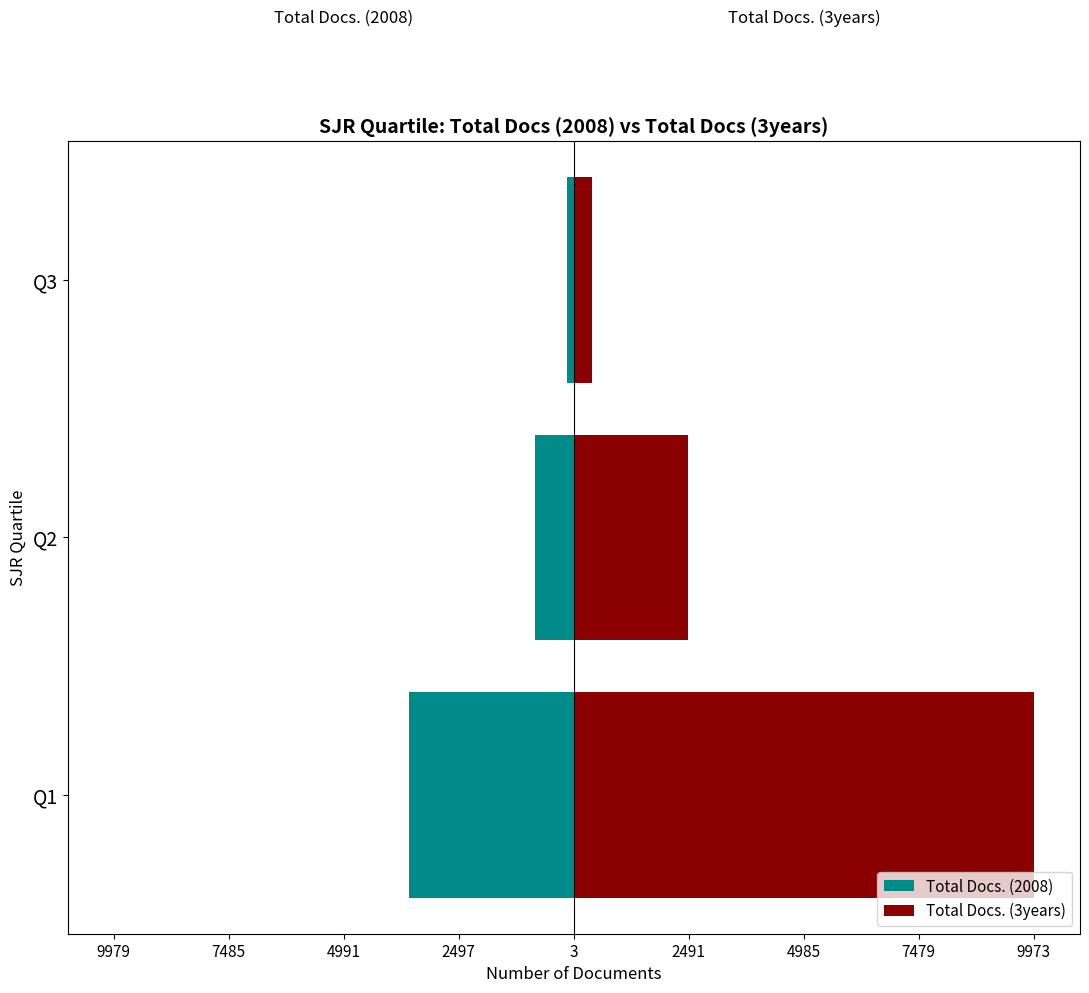

At how many categories does at least one series exceed -2707?

3